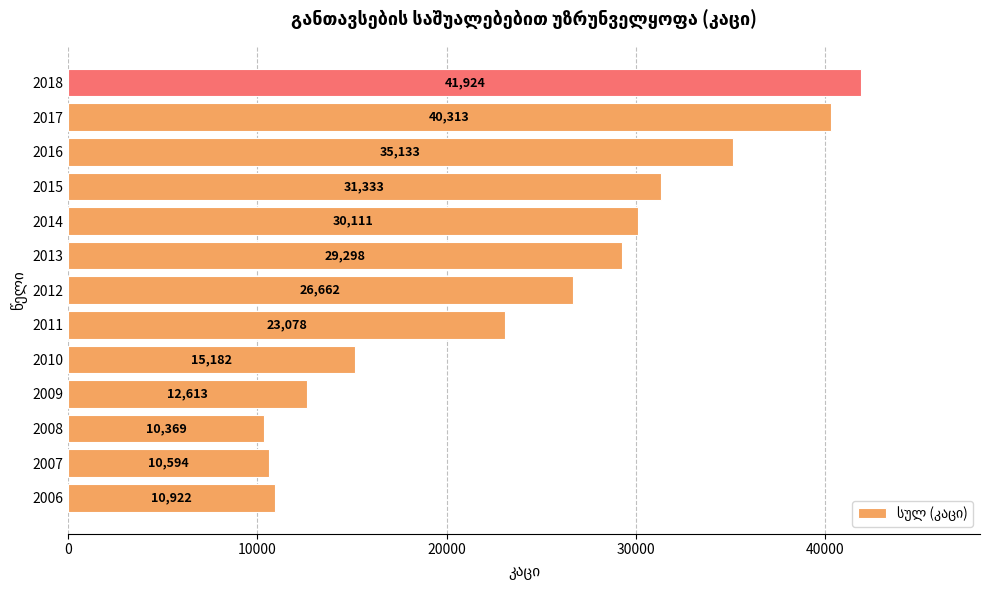

What is the minimum value shown in the chart?

10369